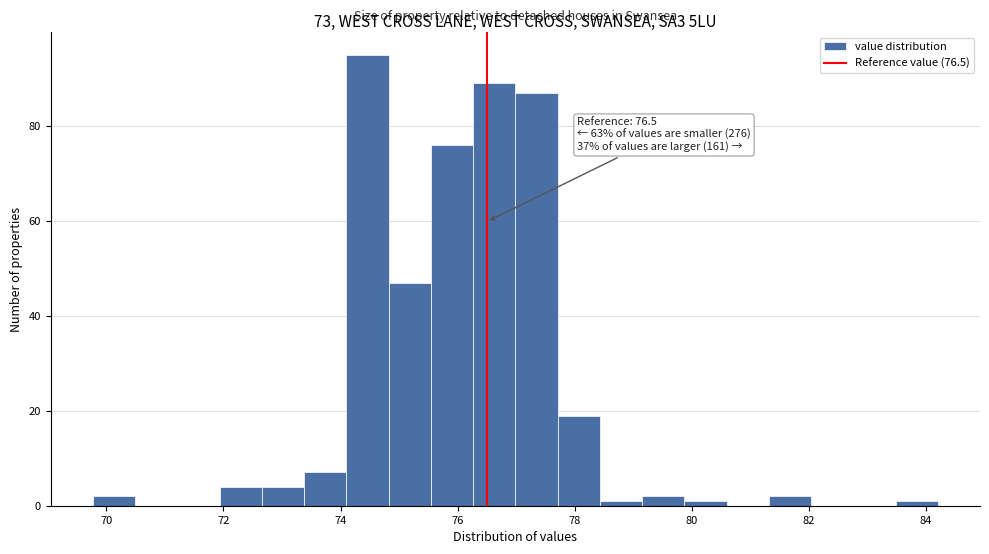

Around what value on the x-axis is the tallest bar? Give the approximate position of its centre, as read against the axis.

74.4